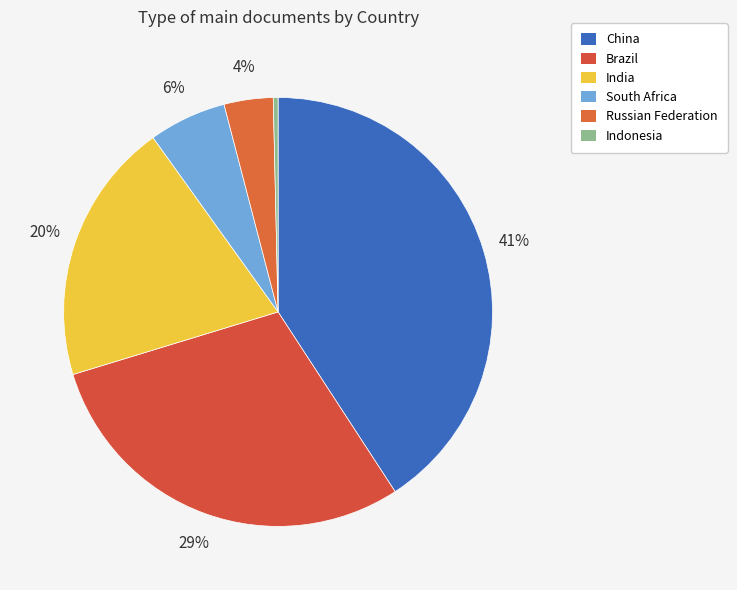

How many slices are in this pie chart?

6